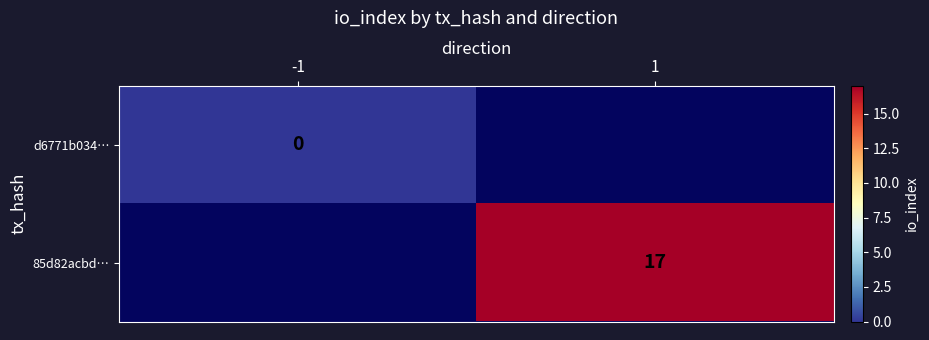

Which label corresponds to the largest value in the chart?

1